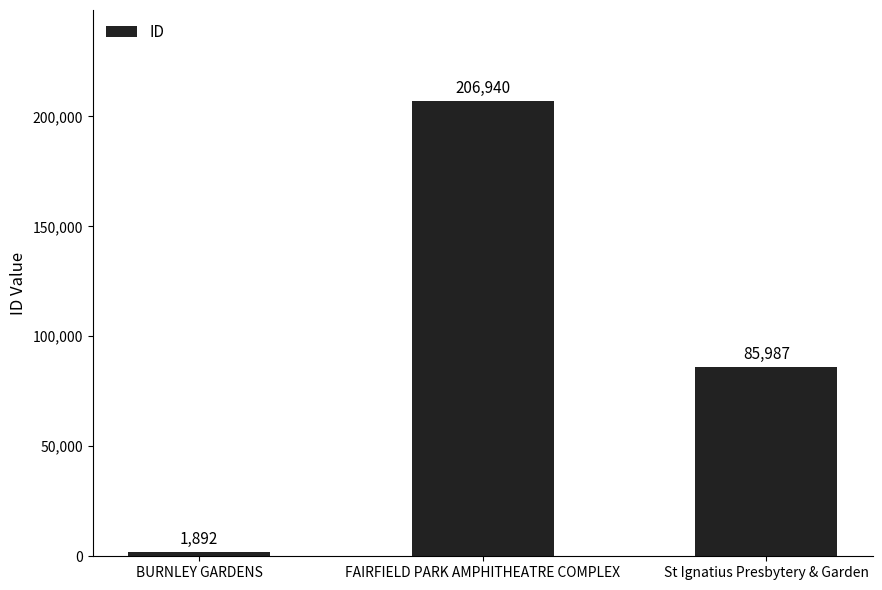

Where does the data first go above 85987?

FAIRFIELD PARK AMPHITHEATRE COMPLEX